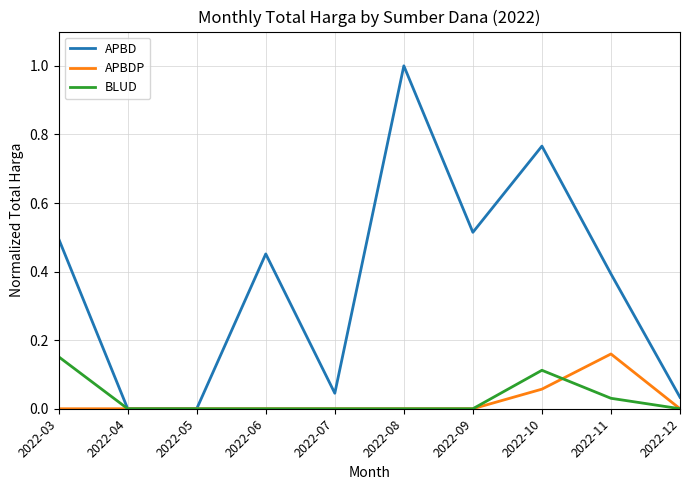

The APBDP series shows 0.0 at 2022-03. True or false?

True